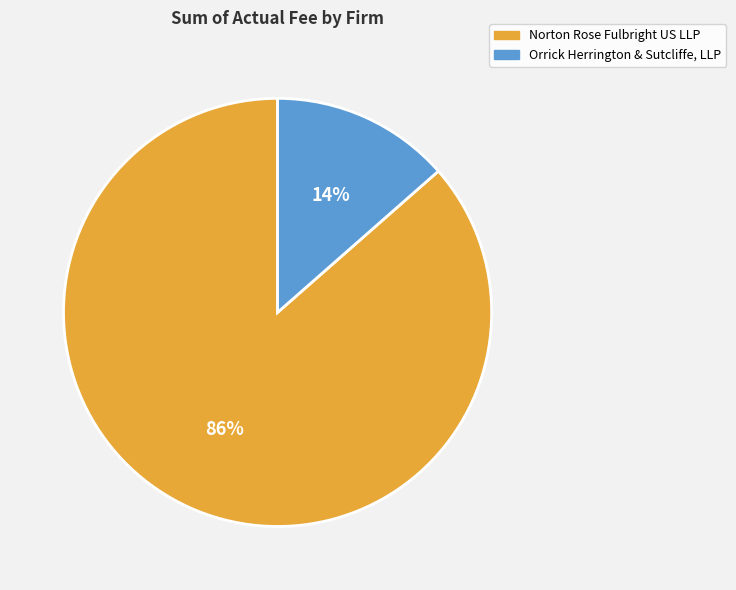

What percentage is the Norton Rose Fulbright US LLP slice, to the nearest percent?

86%